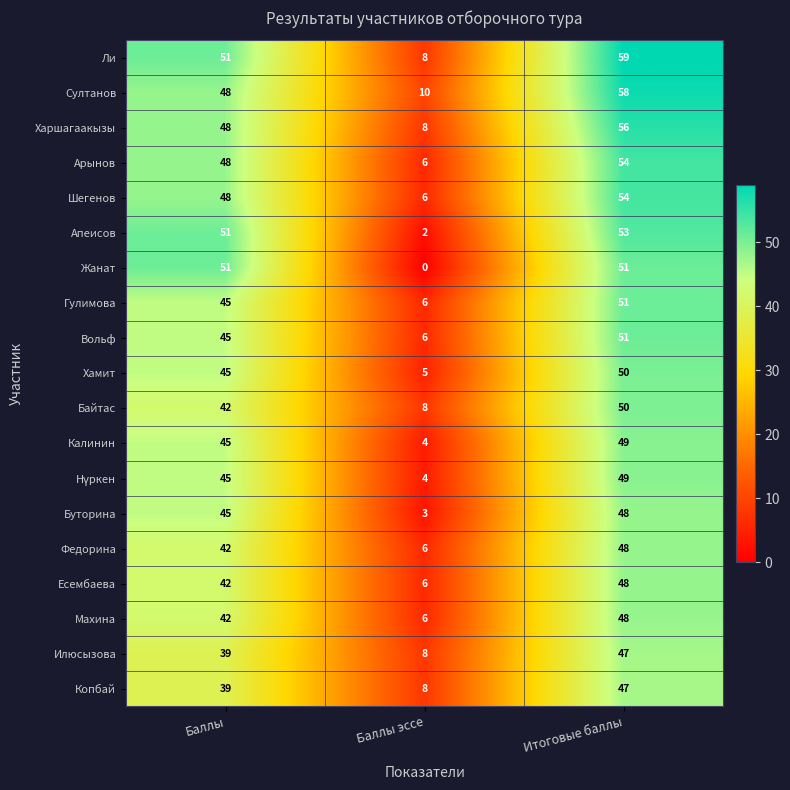

Is the value of Гулимова at Баллы эссе greater than the value of Байтас at Итоговые баллы?

No